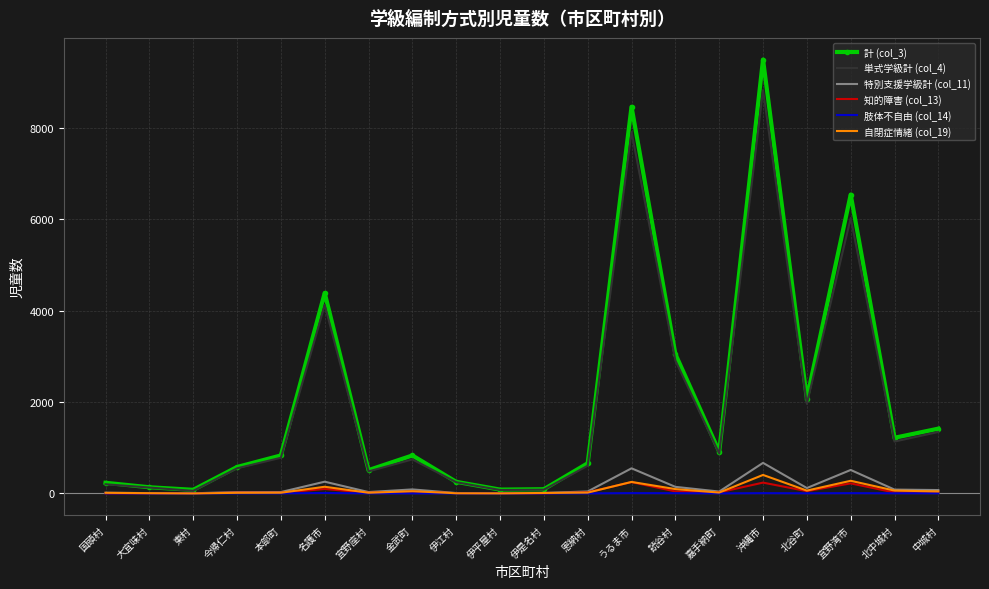

True or false: 肢体不自由 (col_14) has a value of 0 at 金武町.

True